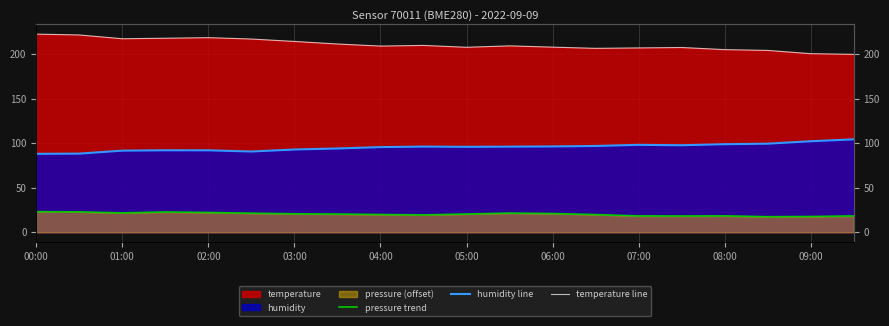

Count the number of data series in this chart.

3